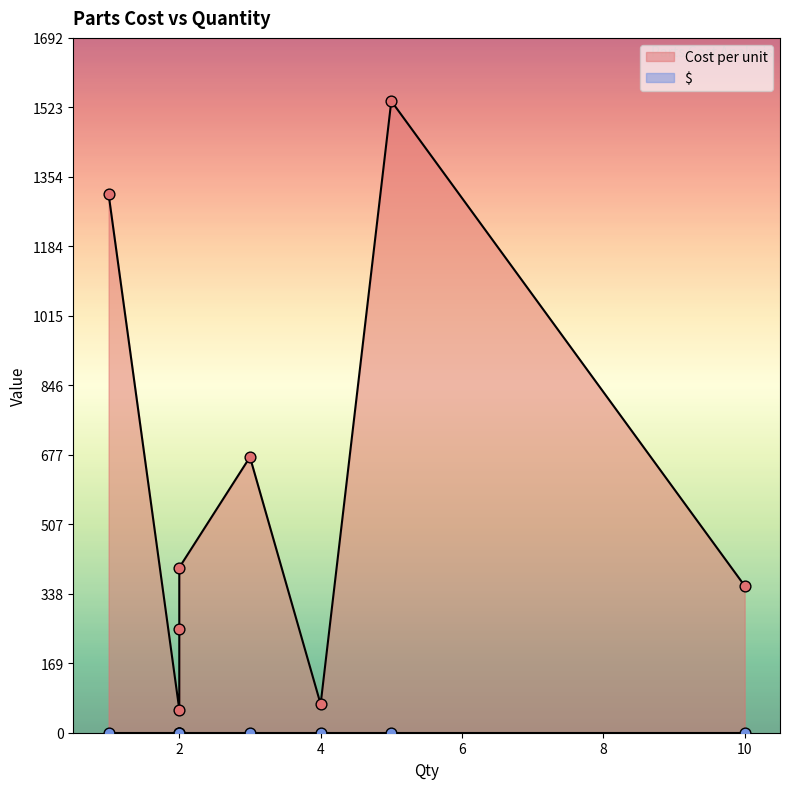

Which series reaches the maximum Y coordinate?

Cost per unit